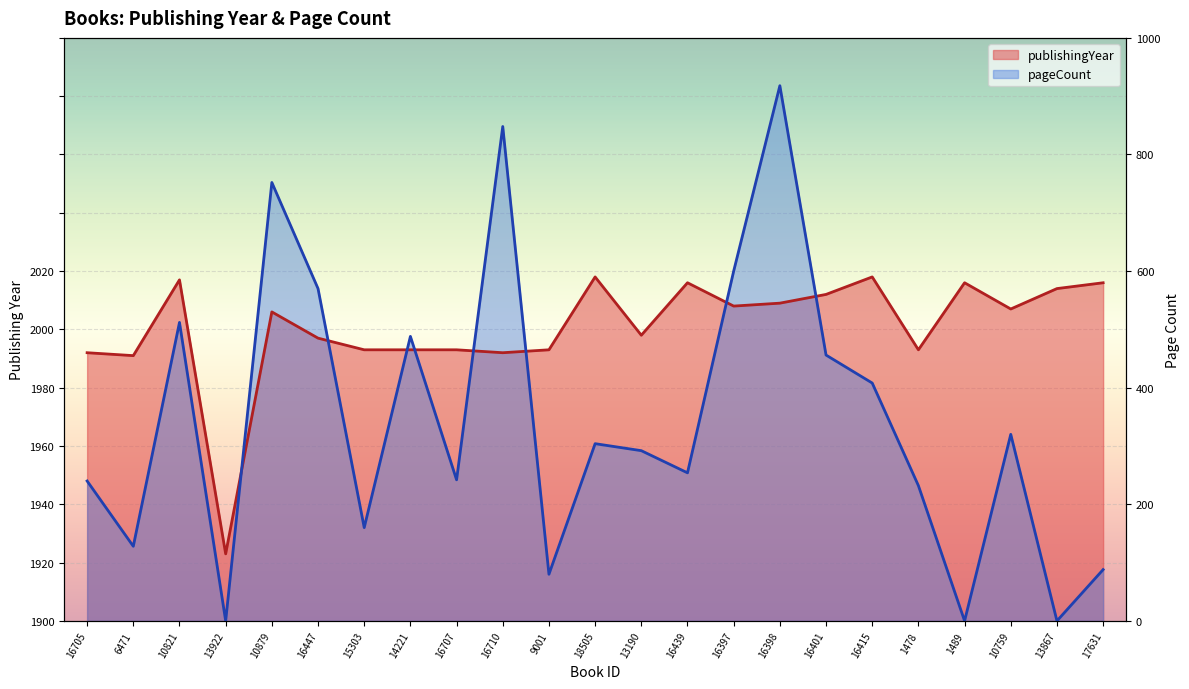

Between 16705 and 16447, which series saw the biggest shift?

pageCount